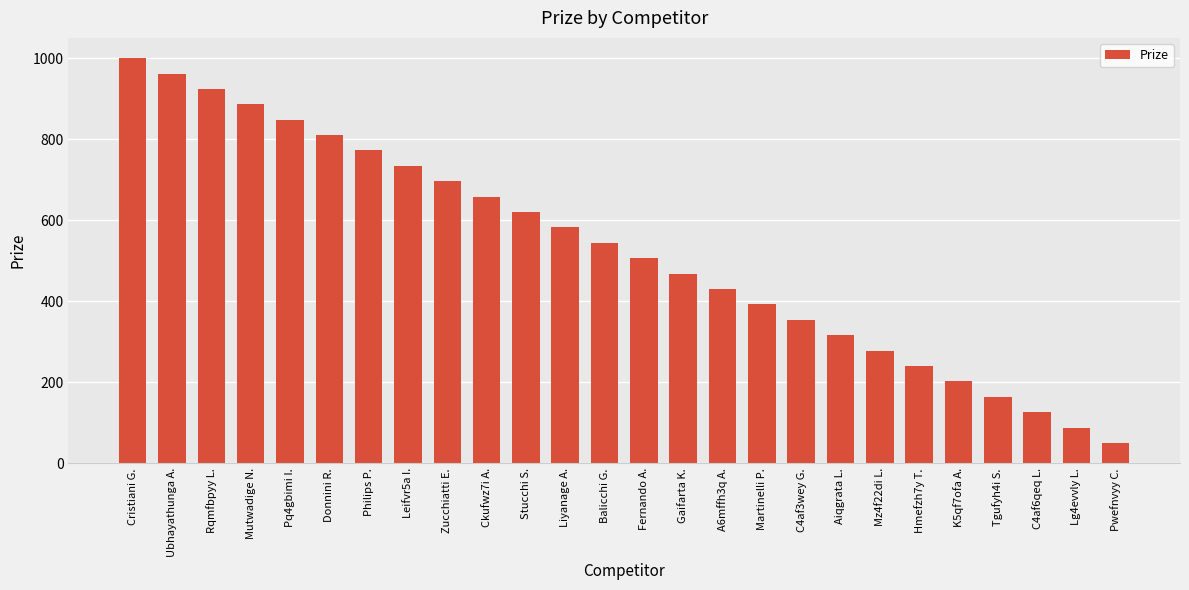

Which label corresponds to the smallest value in the chart?

Pwefnvyy C.